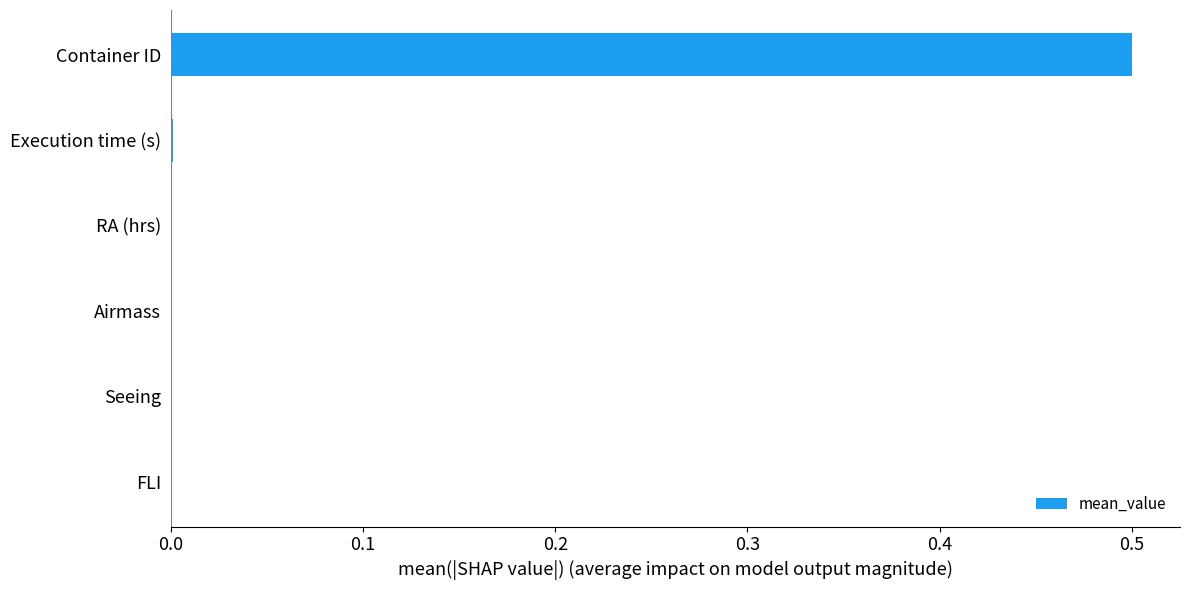

Which has a higher value, FLI or Container ID?

Container ID